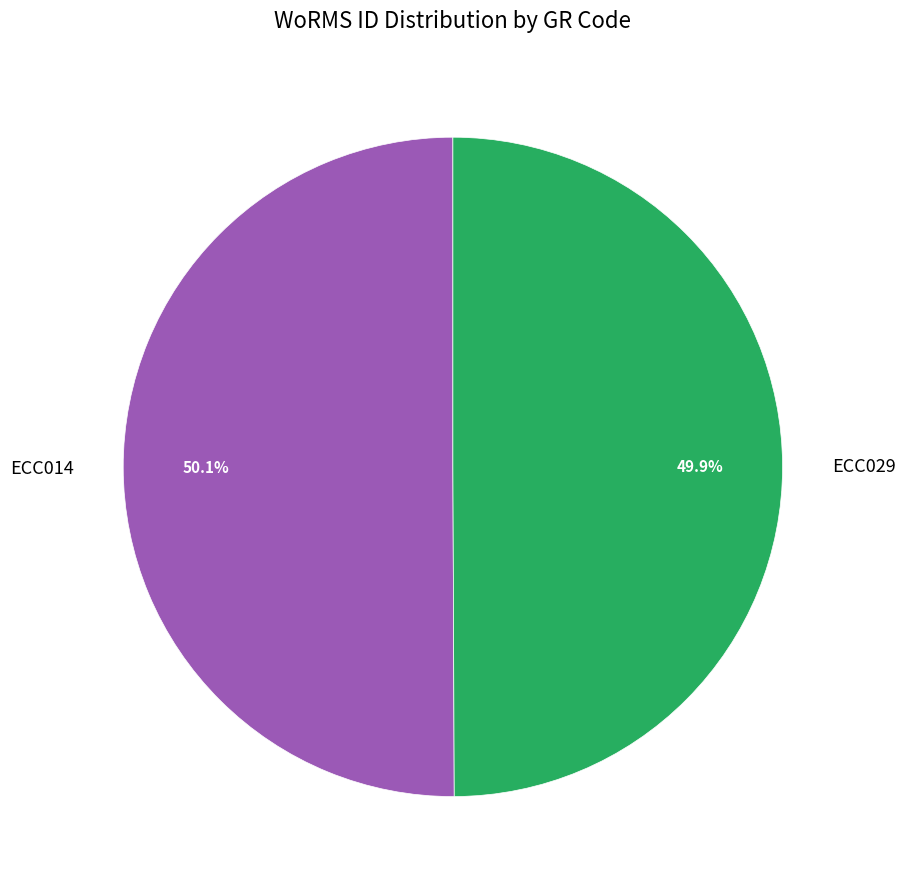

Does any single category account for the majority?

Yes